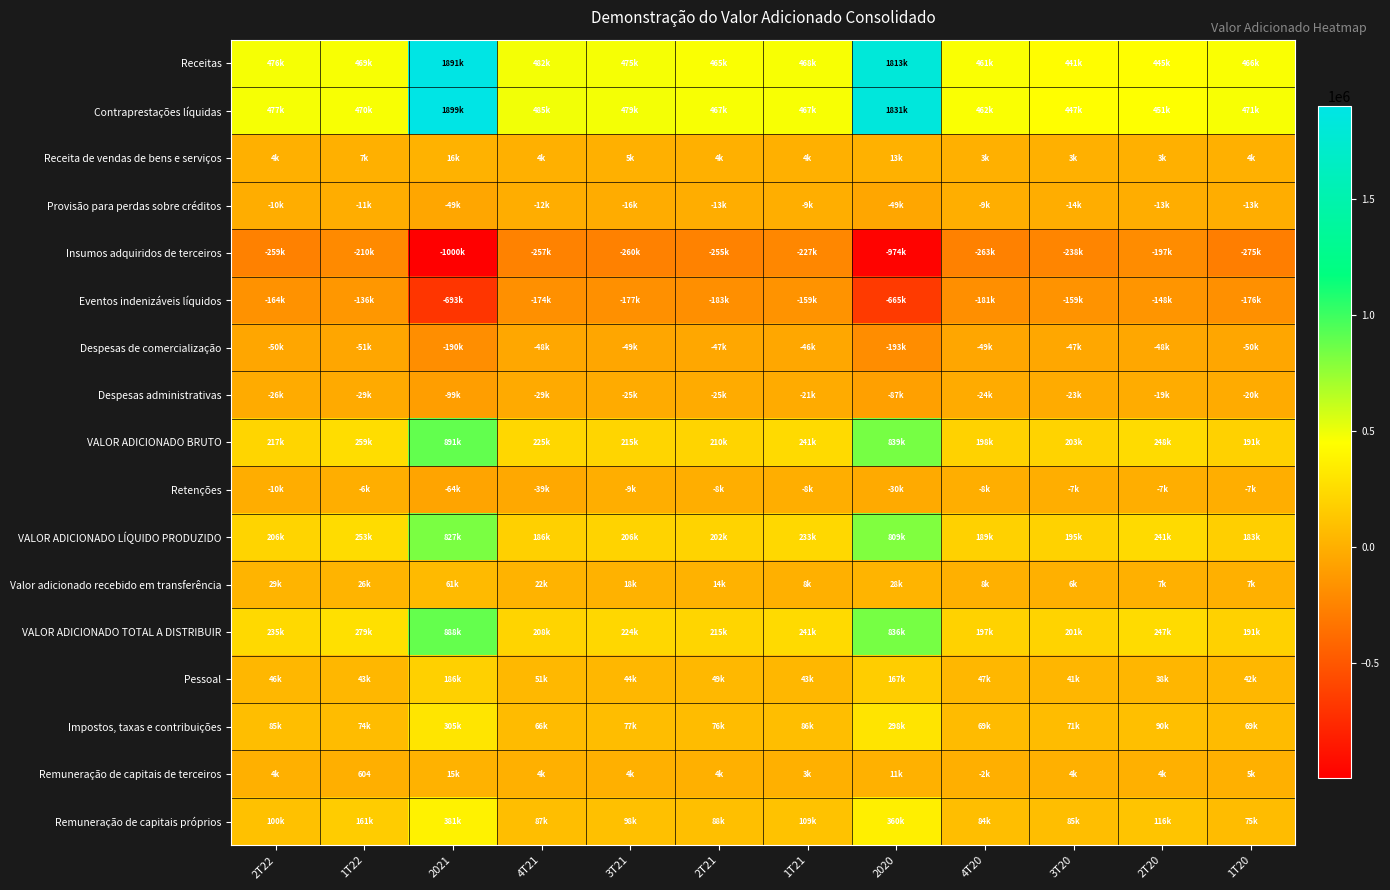

At how many categories does at least one series exceed 213454?

12